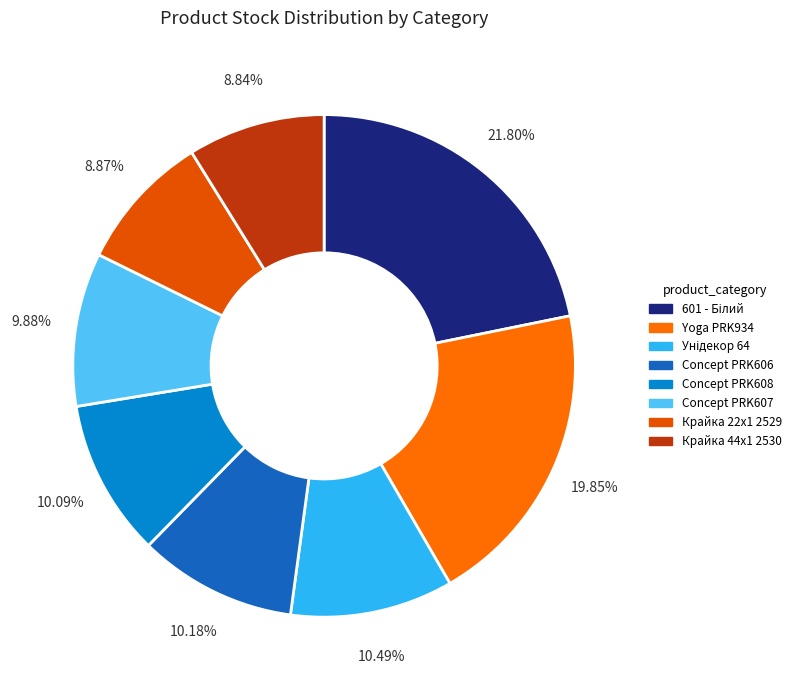

What is the largest slice in the pie chart?

Панель AGT 18 мм 601 - Білий